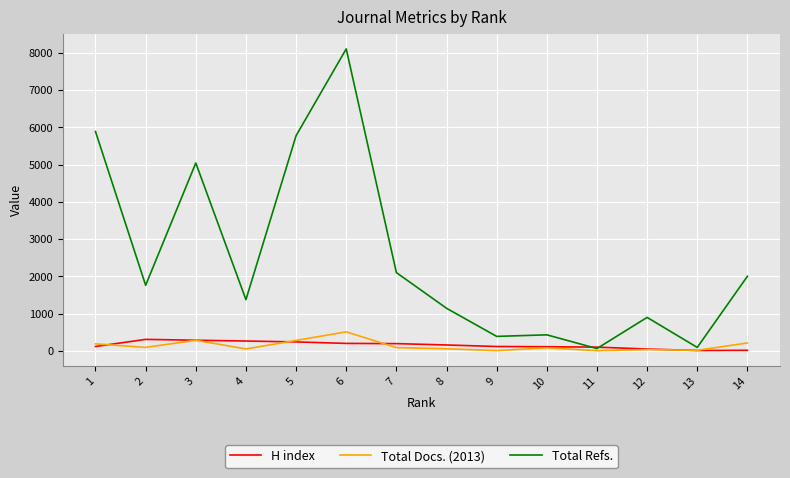

Is this an area chart (filled region under the line)?

No